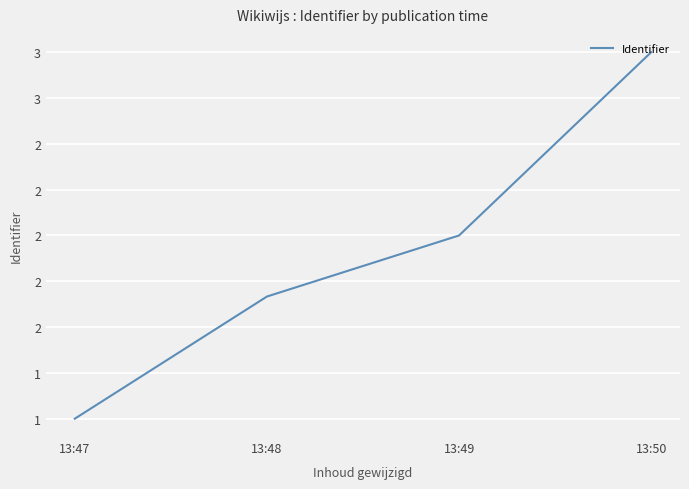

Is this an area chart (filled region under the line)?

No